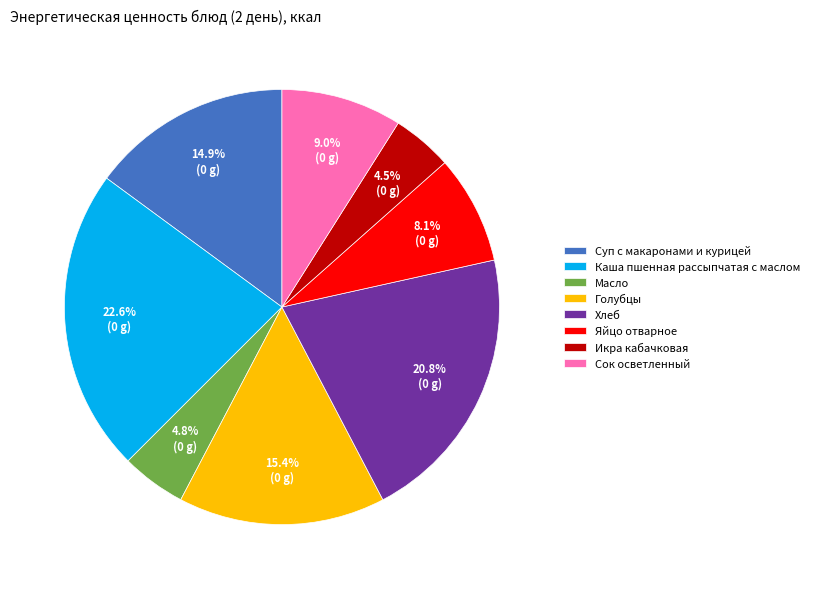

What percentage is the Масло slice, to the nearest percent?

5%